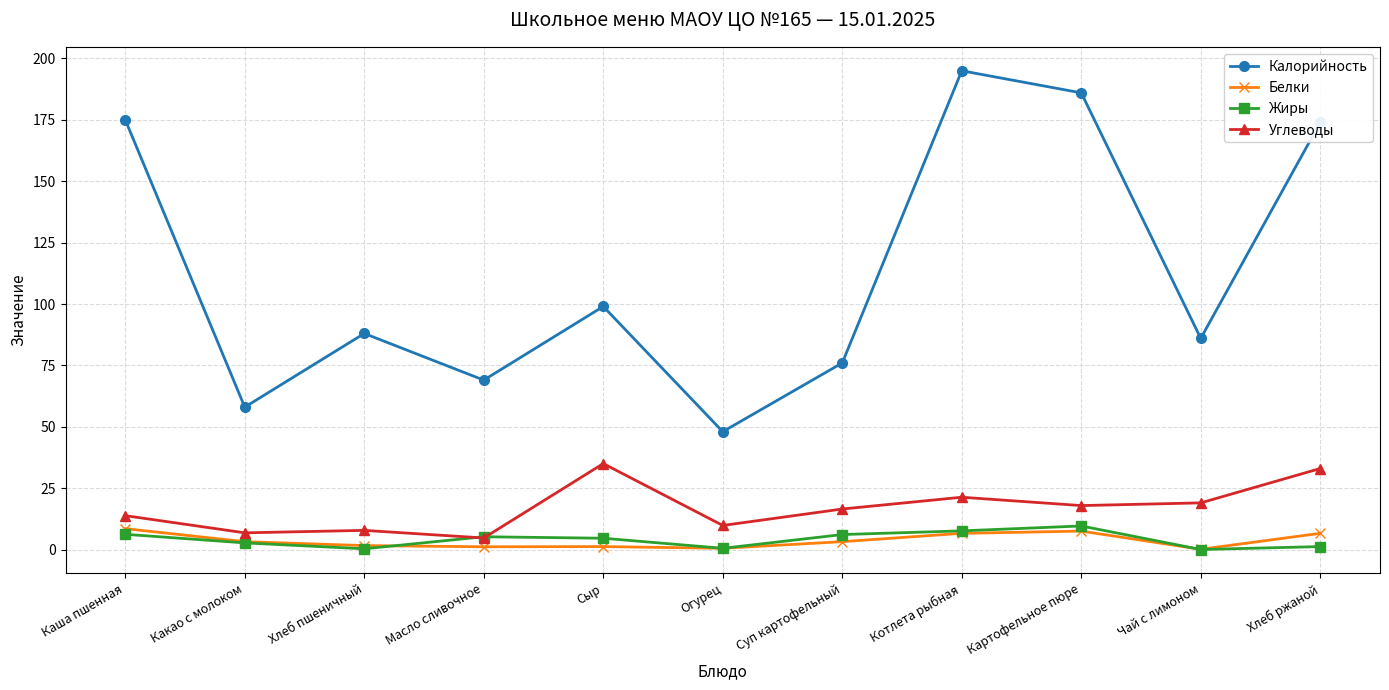

At which category is the sum across all series the highest?

Котлета рыбная